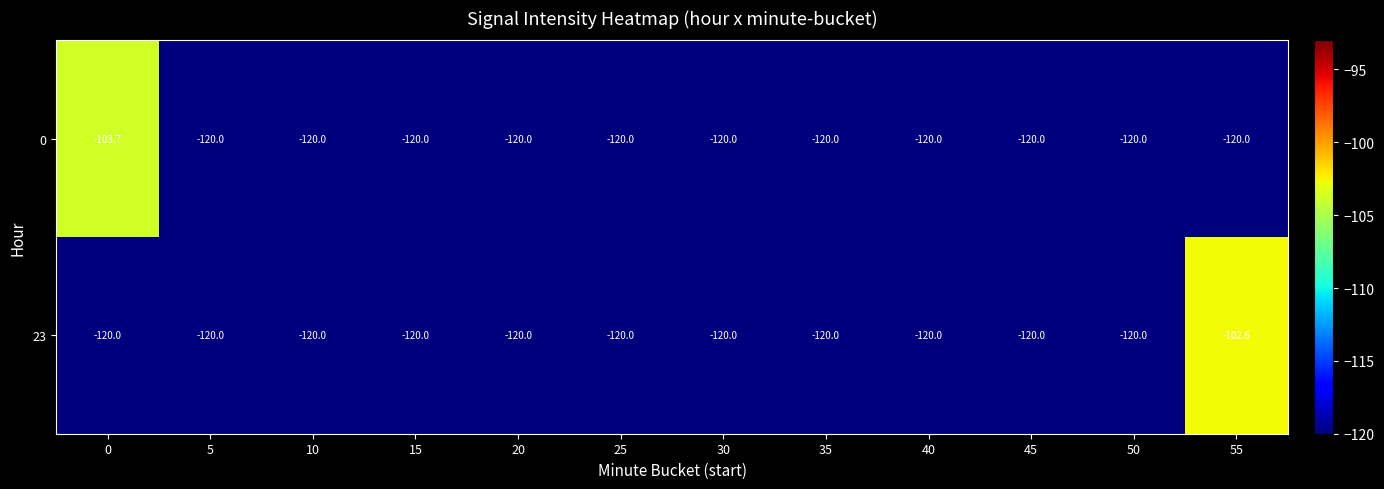

List the series in order of their peak value, highest first.

23, 0